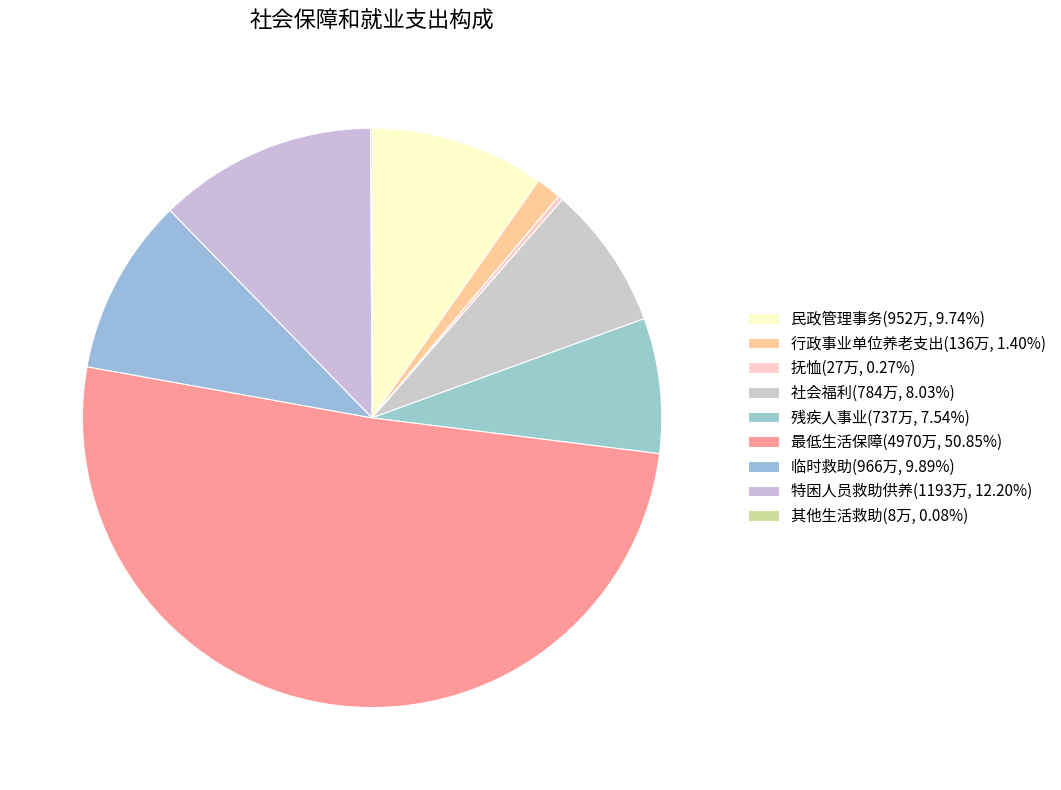

Which has a higher value, 临时救助 or 行政事业单位养老支出?

临时救助